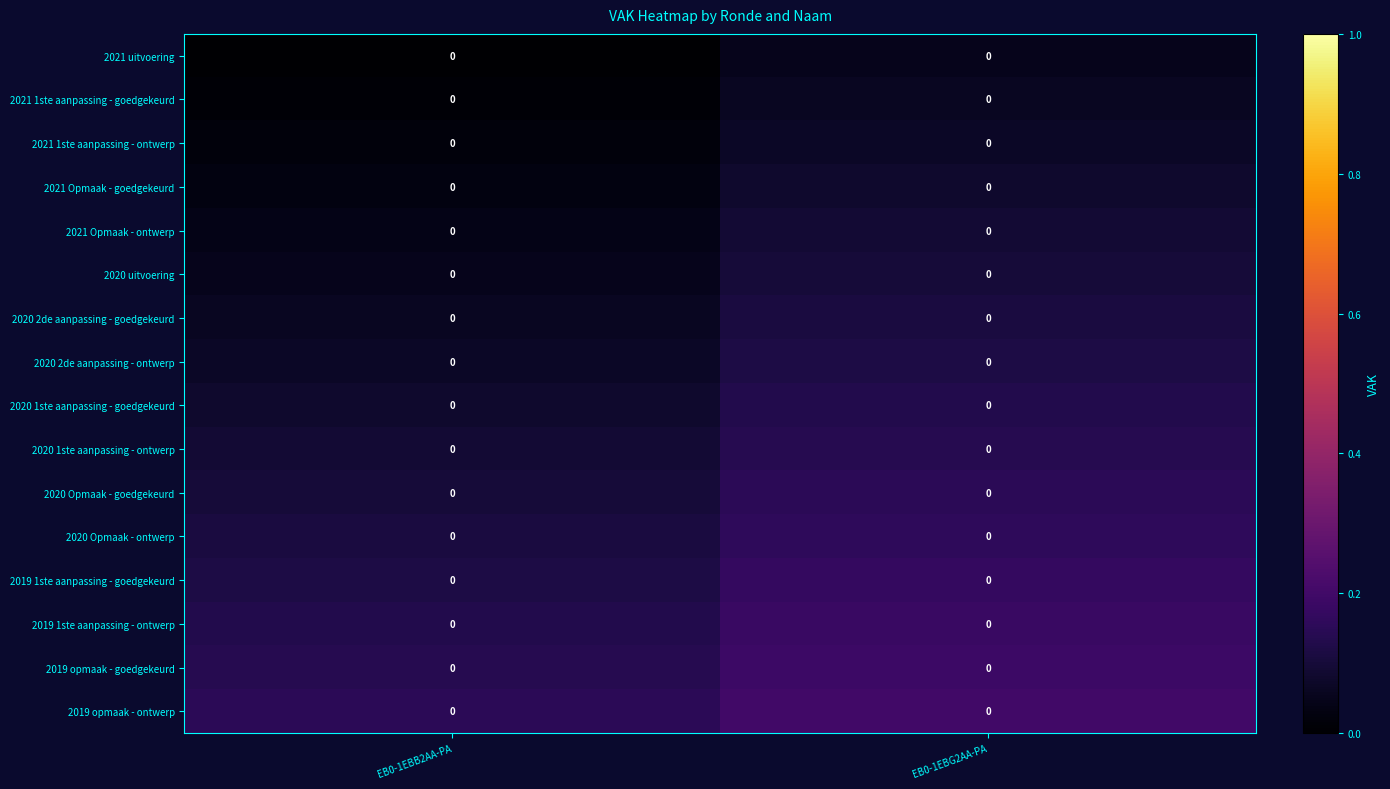

At EB0-1EBB2AA-PA, list the series in order from smallest to largest.

2021 uitvoering, 2021 1ste aanpassing - goedgekeurd, 2021 1ste aanpassing - ontwerp, 2021 Opmaak - goedgekeurd, 2021 Opmaak - ontwerp, 2020 uitvoering, 2020 2de aanpassing - goedgekeurd, 2020 2de aanpassing - ontwerp, 2020 1ste aanpassing - goedgekeurd, 2020 1ste aanpassing - ontwerp, 2020 Opmaak - goedgekeurd, 2020 Opmaak - ontwerp, 2019 1ste aanpassing - goedgekeurd, 2019 1ste aanpassing - ontwerp, 2019 opmaak - goedgekeurd, 2019 opmaak - ontwerp